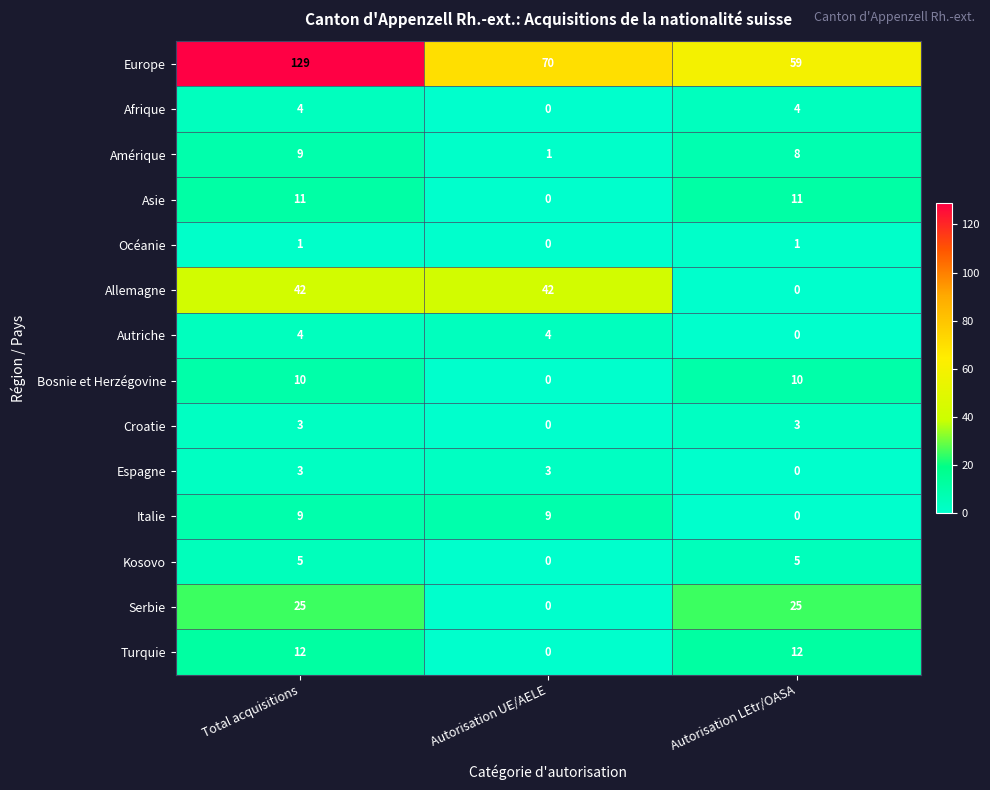

At which category is the sum across all series the highest?

Total acquisitions